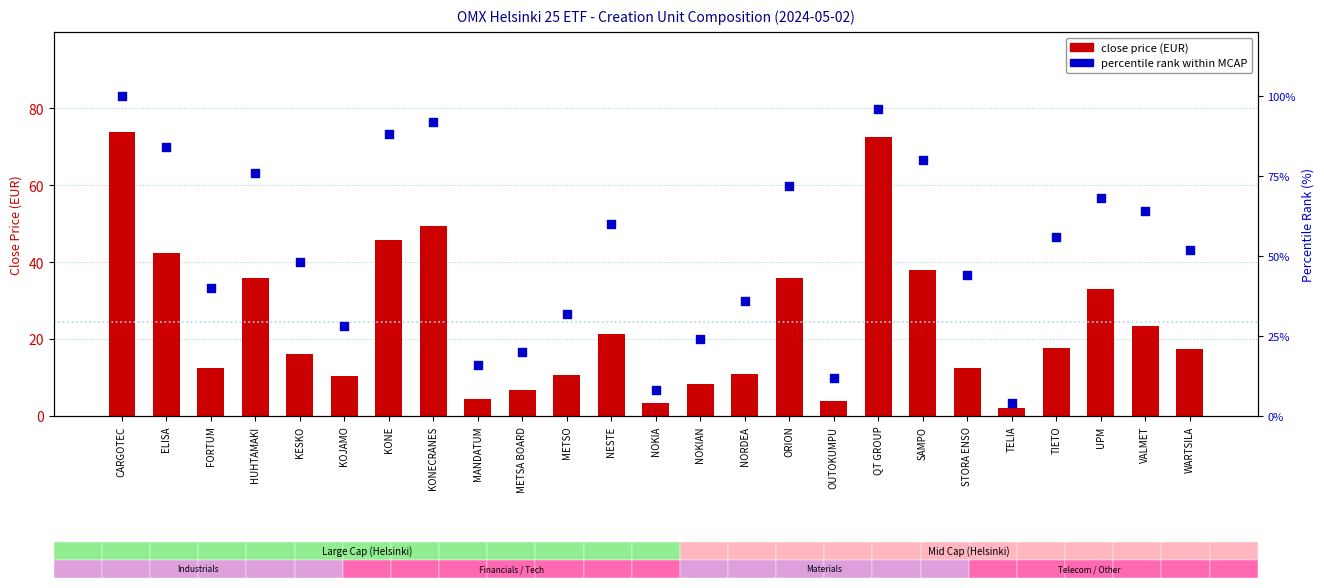

Which series has the largest total across all categories?

percentile rank (MCAP)